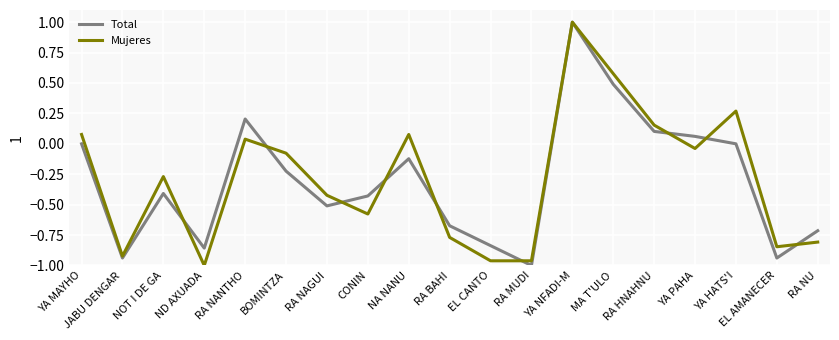

At which category does Total reach its first local valley?

JABU DENGAR